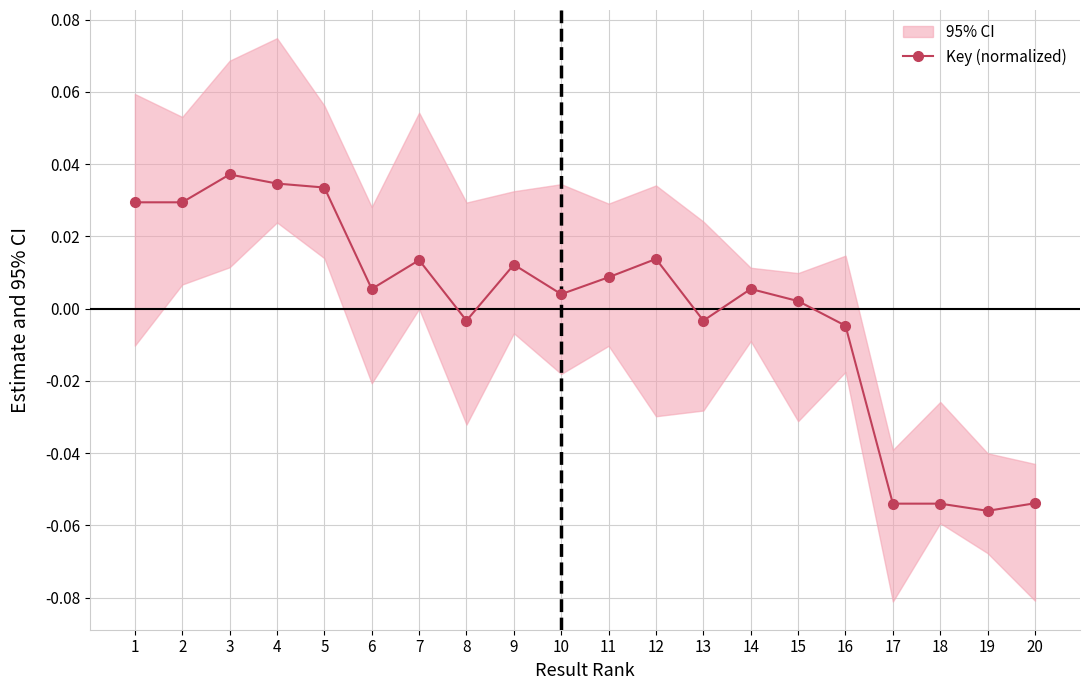

At which label does the data first exceed 0?

1